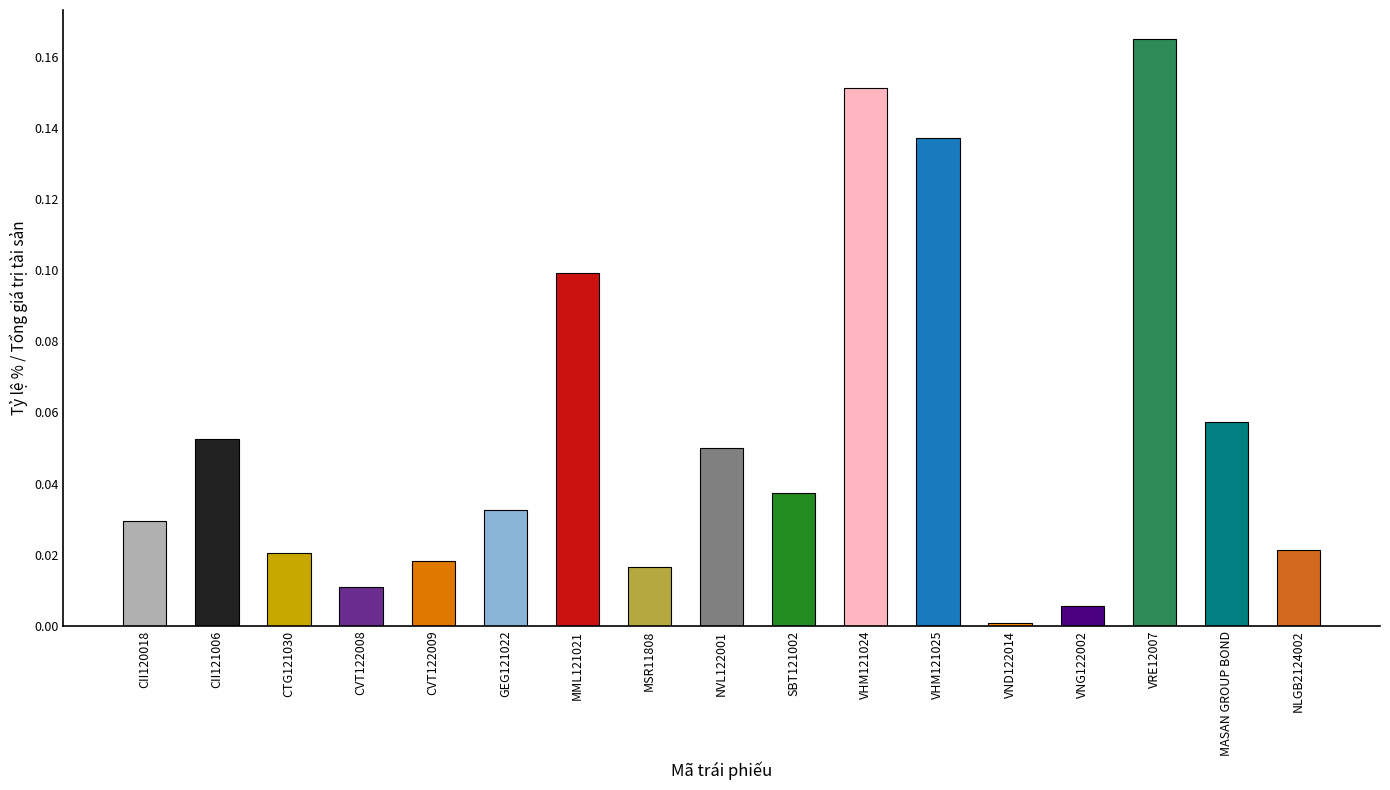

Does the chart contain any negative values?

No